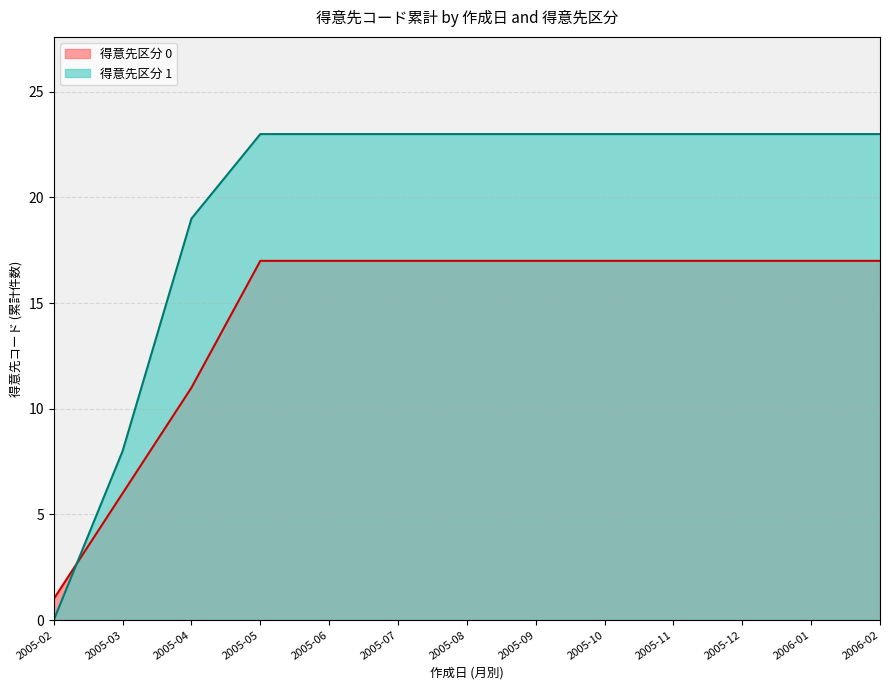

Is it true that 得意先区分 1 equals 23 at 2005-08?

True